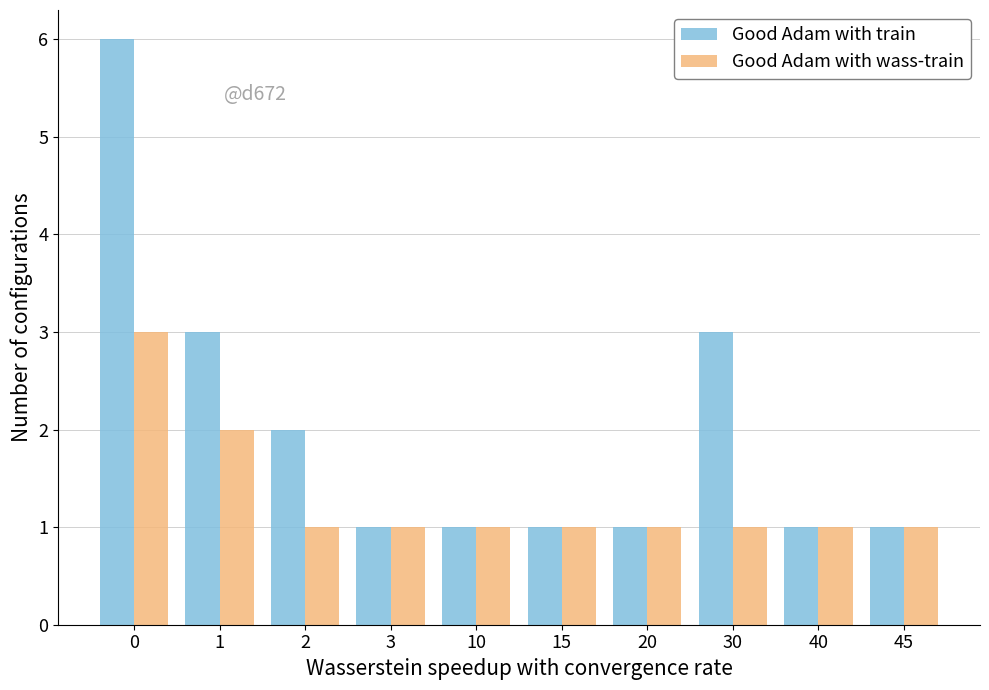

How many data points does each series have?

10